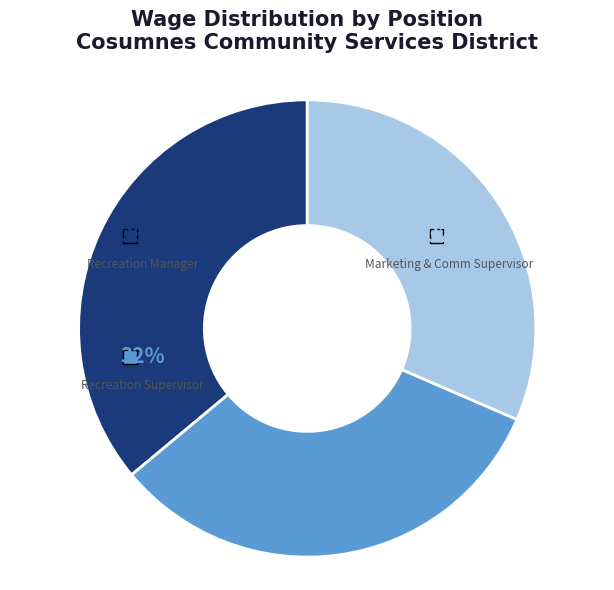

Which slice is the smallest?

Marketing & Comm Supervisor